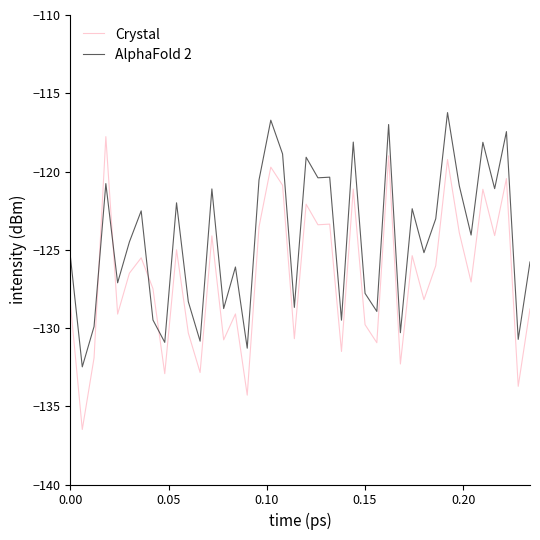

After their last crossing, which series has the higher values: Crystal or AlphaFold 2?

AlphaFold 2